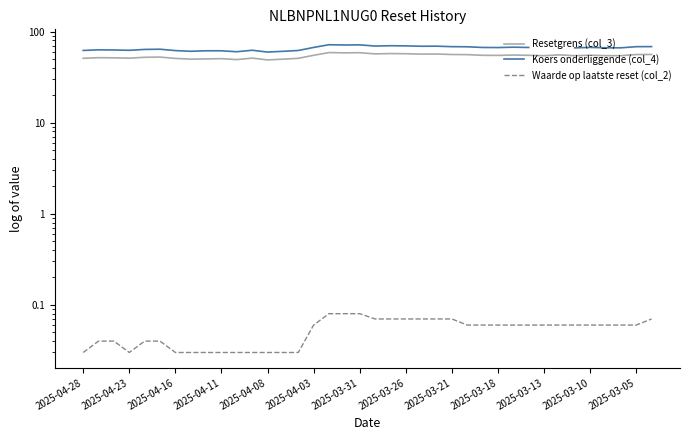

How many interior local peaks does the Koers onderliggende (col_4) series have?

10